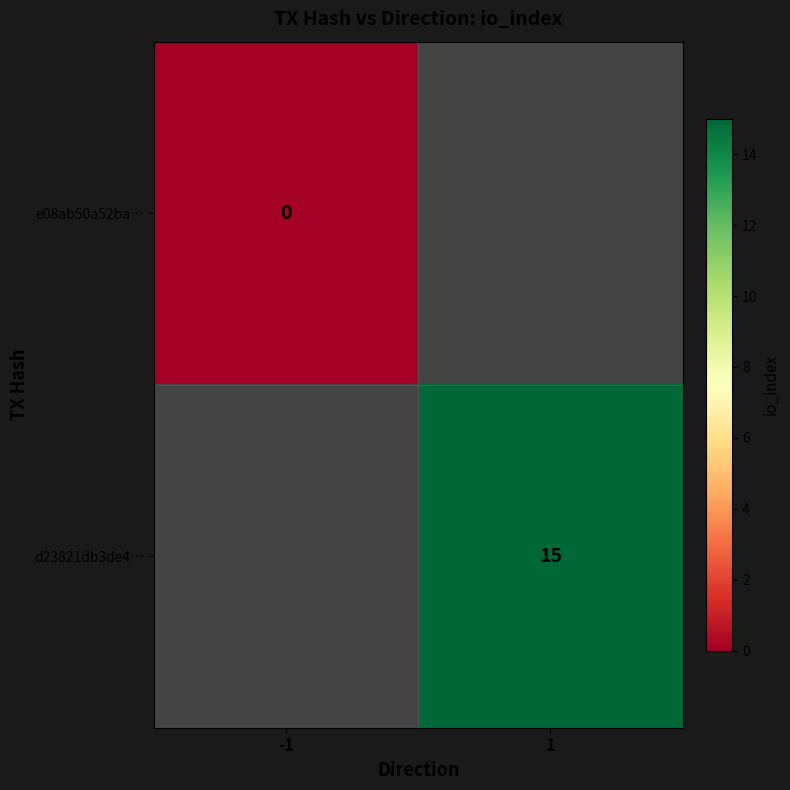

Is it true that d23821db3de4… equals 15 at 1?

True